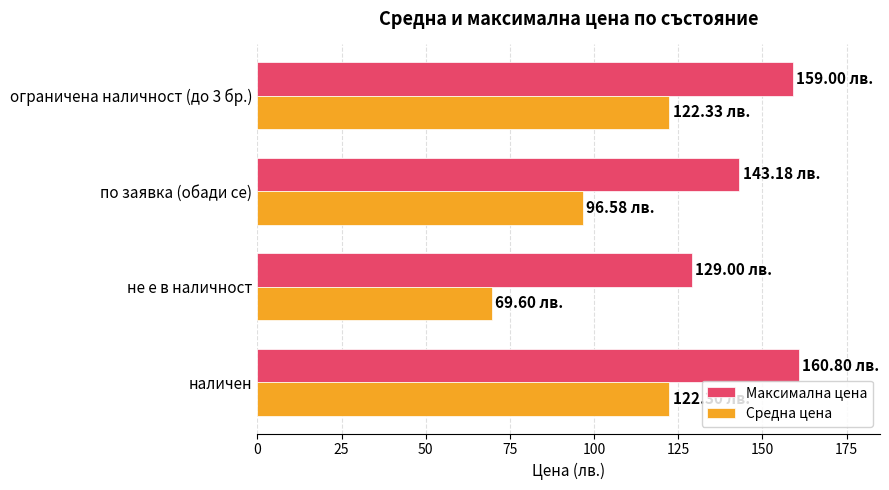

Rank the series by their maximum value, from lowest to highest.

Средна цена, Максимална цена